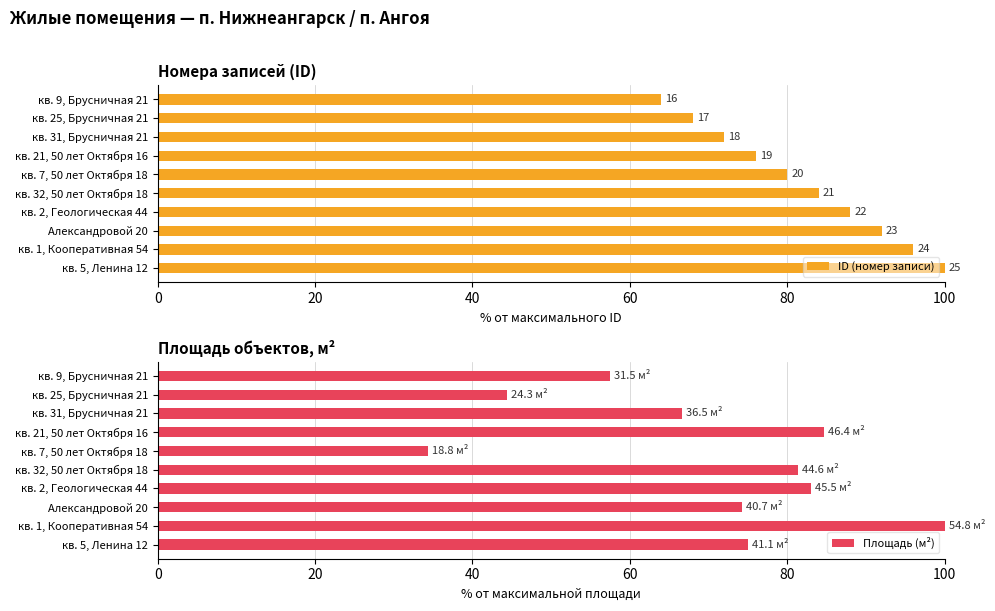

At which label is Площадь (м²) closest to 67?

кв. 31, Брусничная 21